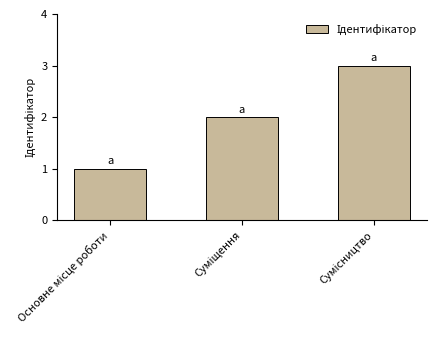

How many series are shown in this chart?

1